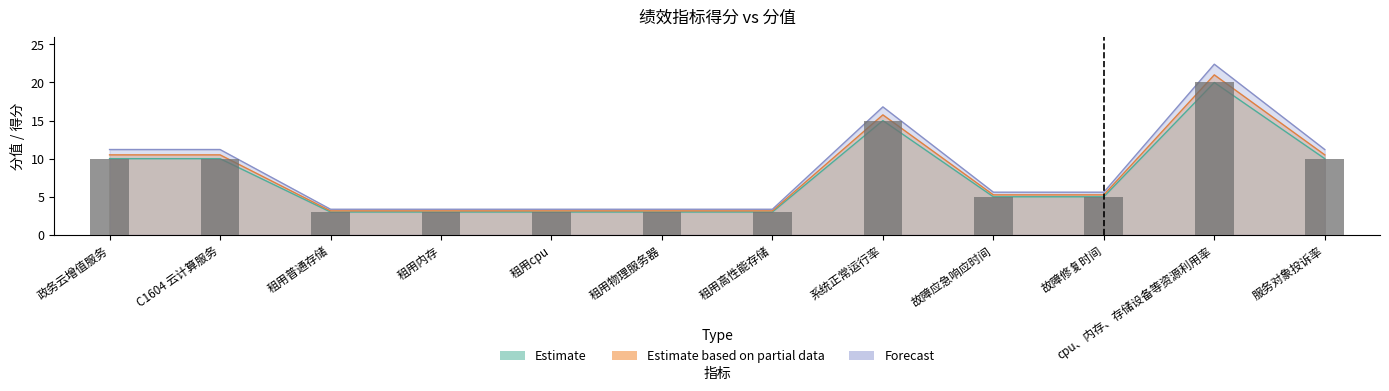

Is it true that Estimate based on partial data equals 9.2 at 故障修复时间?

False